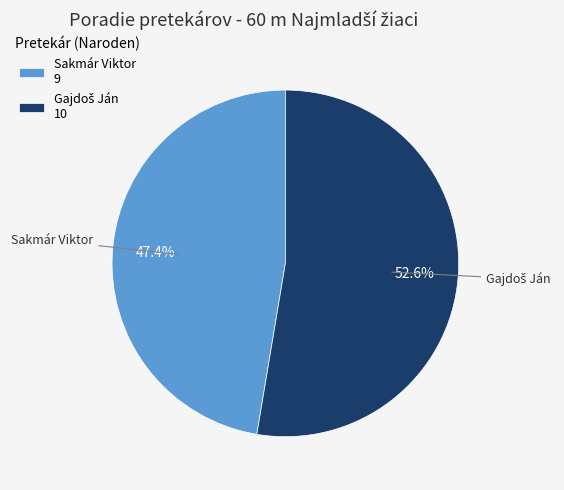

How much of the chart is everything except Sakmár Viktor 9?

52.6%